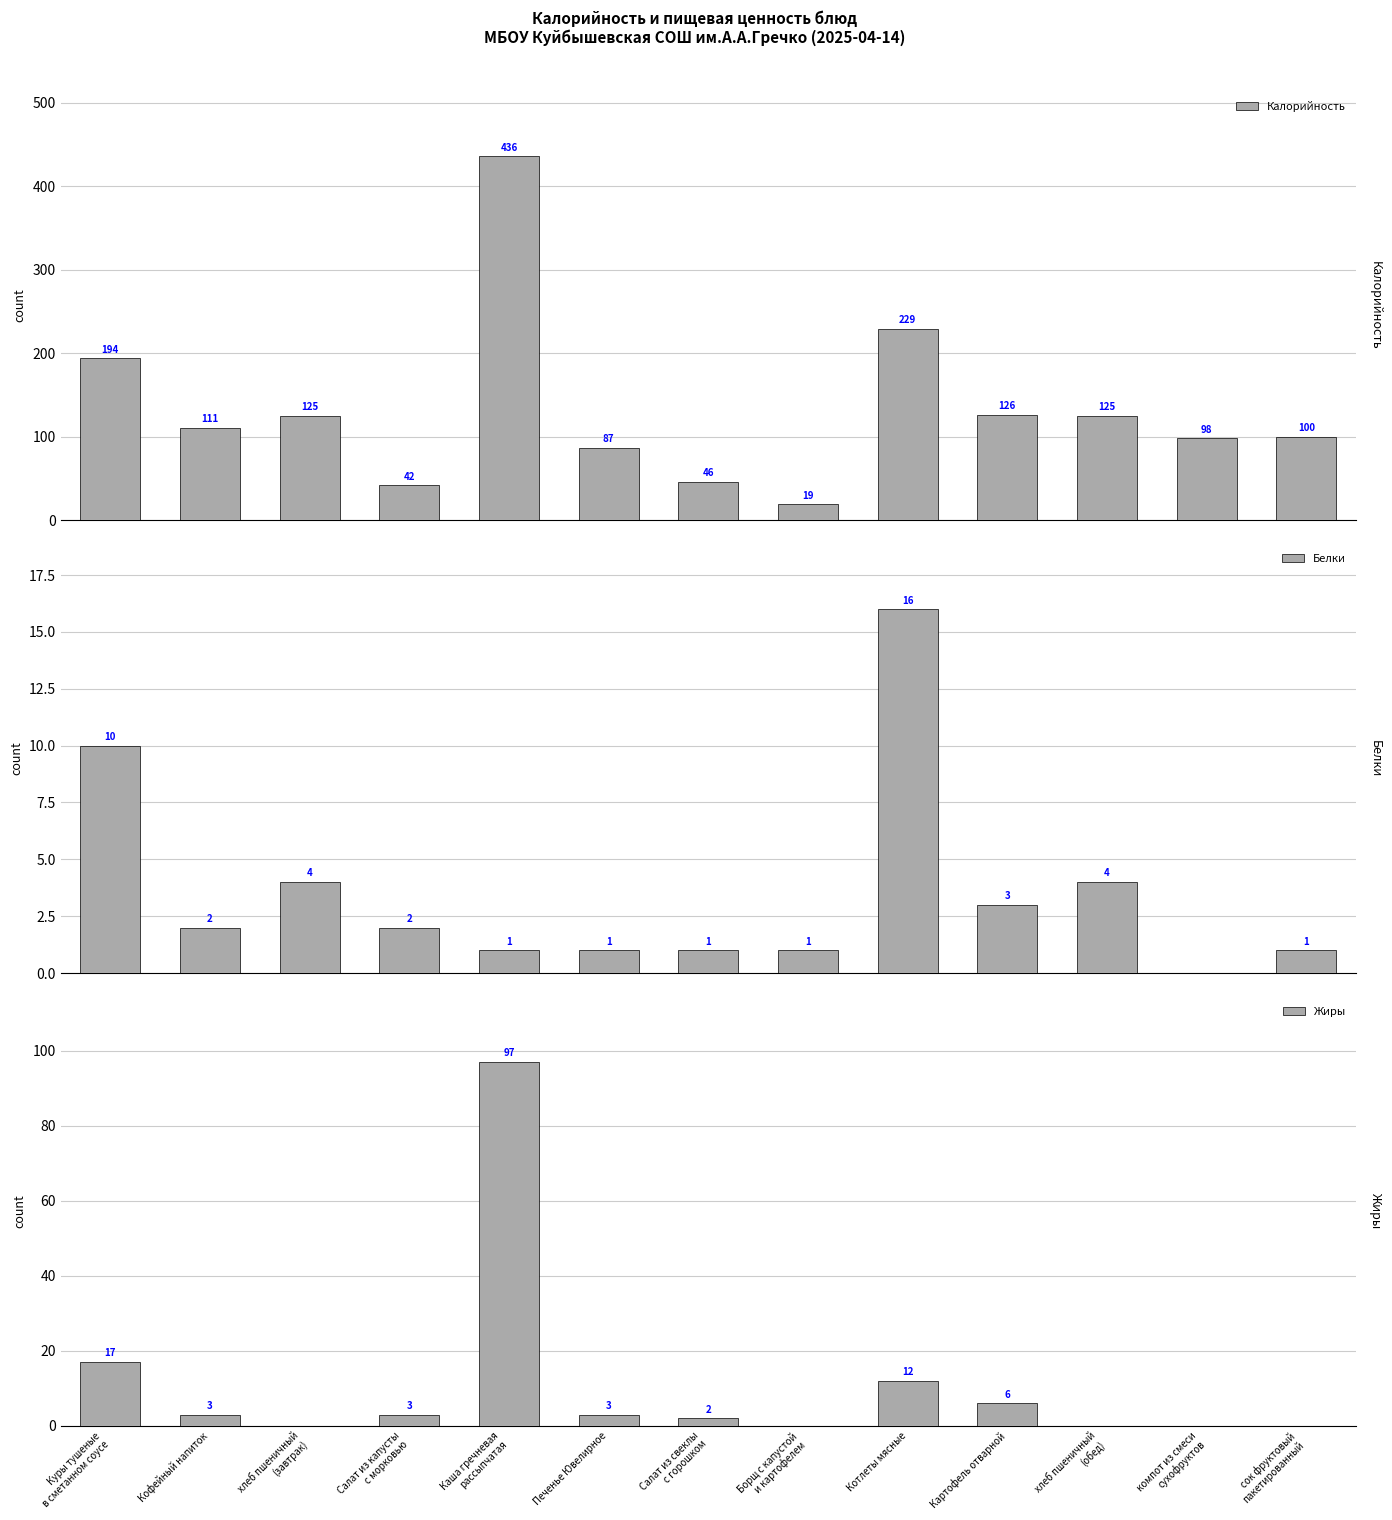

How many bars are there in total?

39